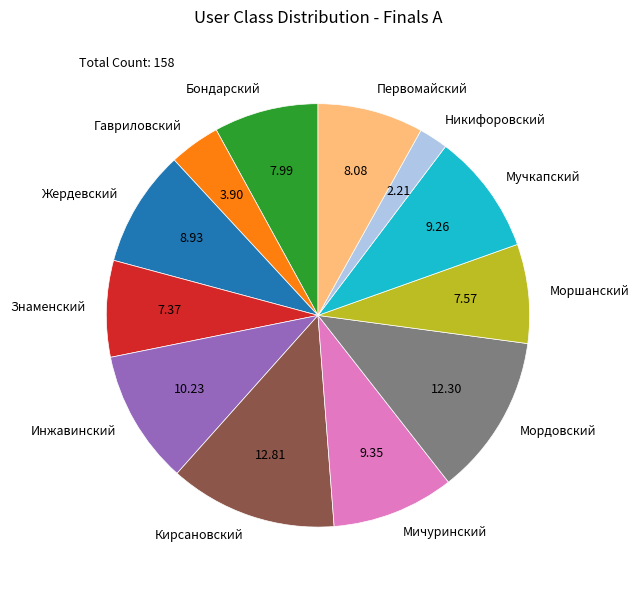

Is the sum of Гавриловский and Мичуринский greater than half?

No